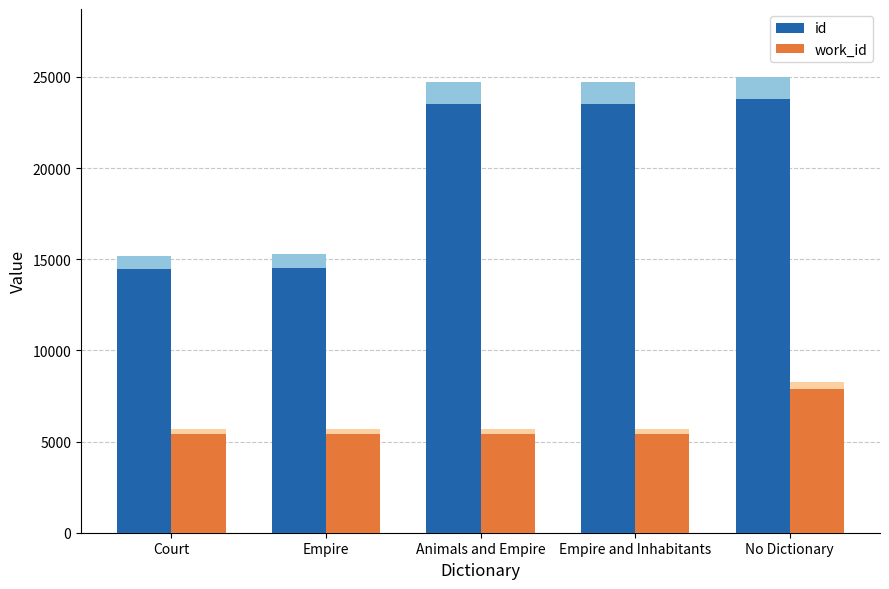

Reading left to right, transcribe all the data shown in this chart.

id: 14479	14543	23517	23518	23788
work_id: 5392	5433	5404	5404	7870